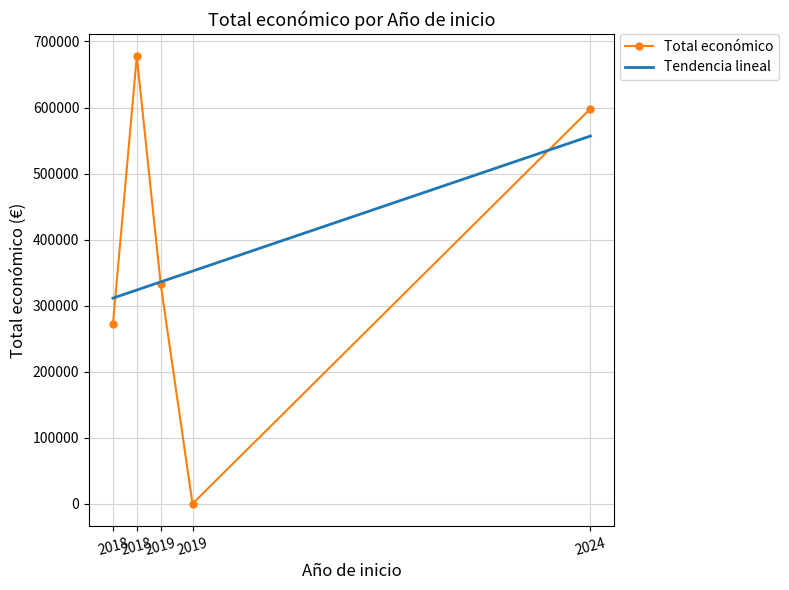

True or false: there are more than 0 points higher than both neighbors.

True